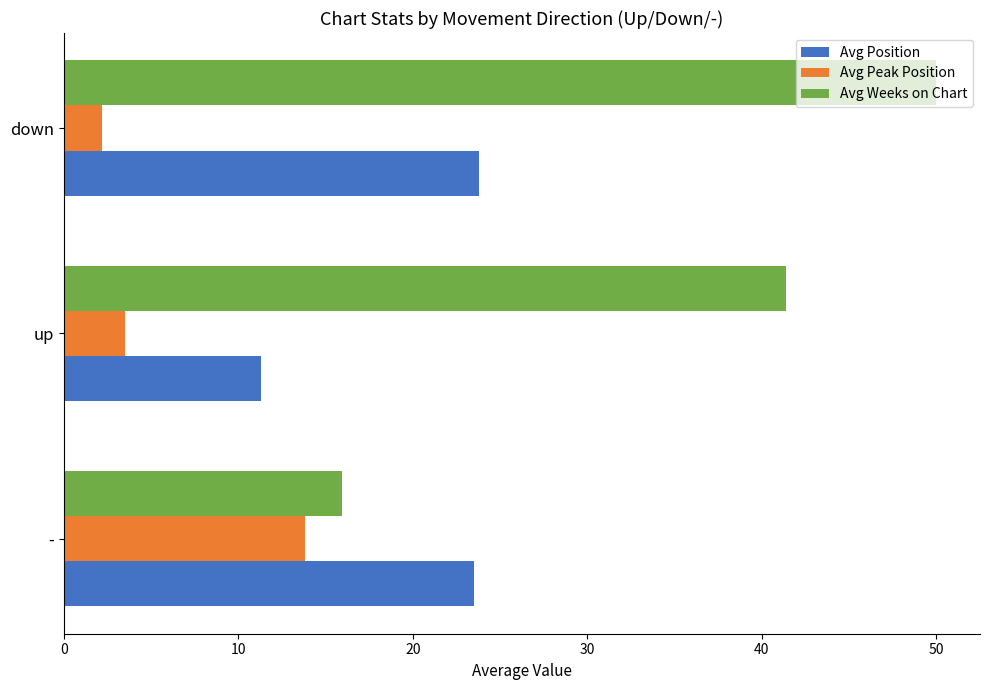

What is the difference between the maximum and minimum values in the Avg Peak Position series?

11.6